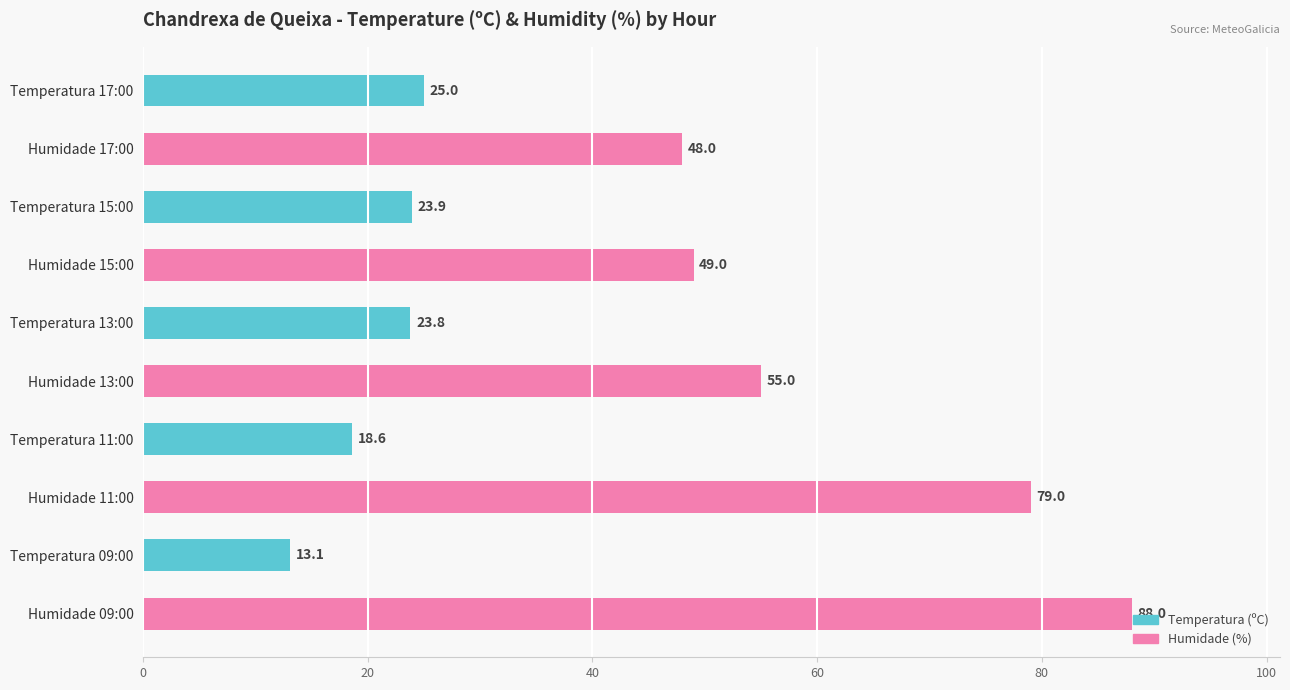

How many categories are shown in the chart?

10